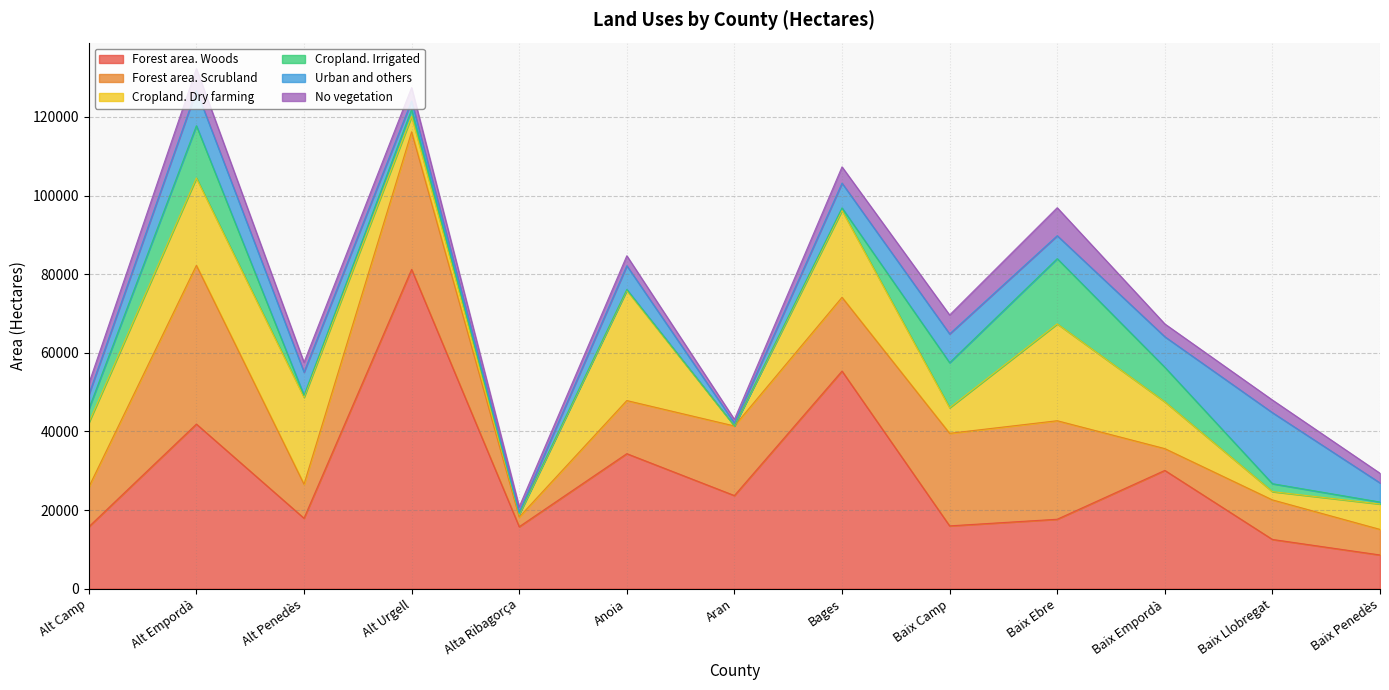

True or false: No vegetation and Forest area. Scrubland intersect in this chart.

False